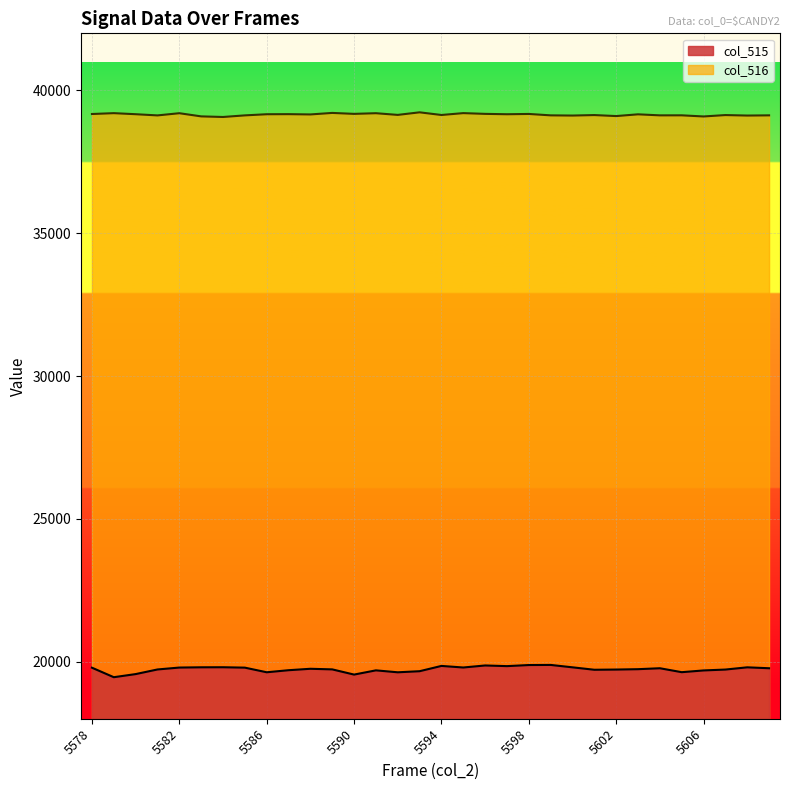

At which category is the sum across all series the highest?

5598